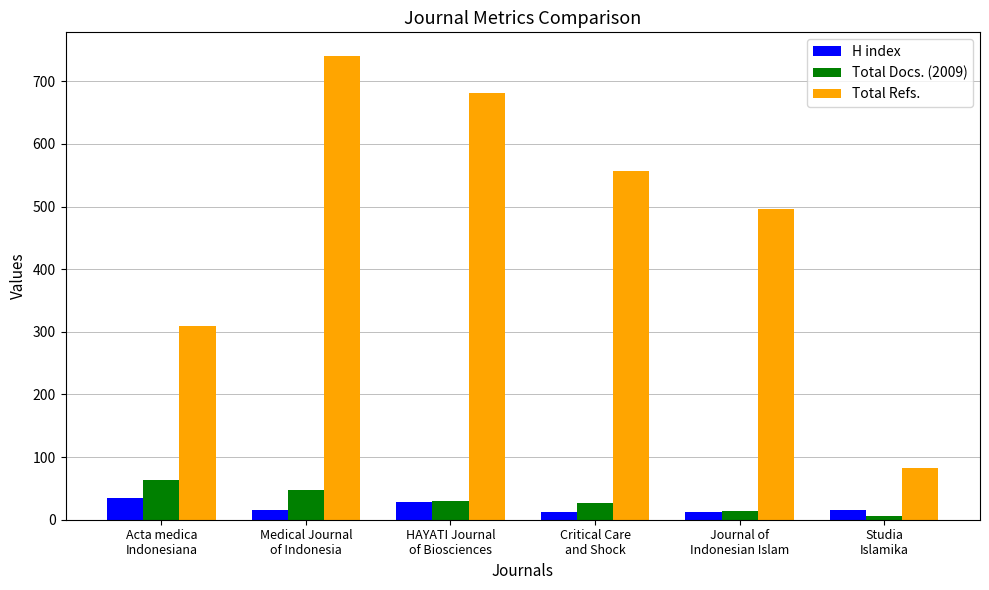

What is the maximum value for H index?

34